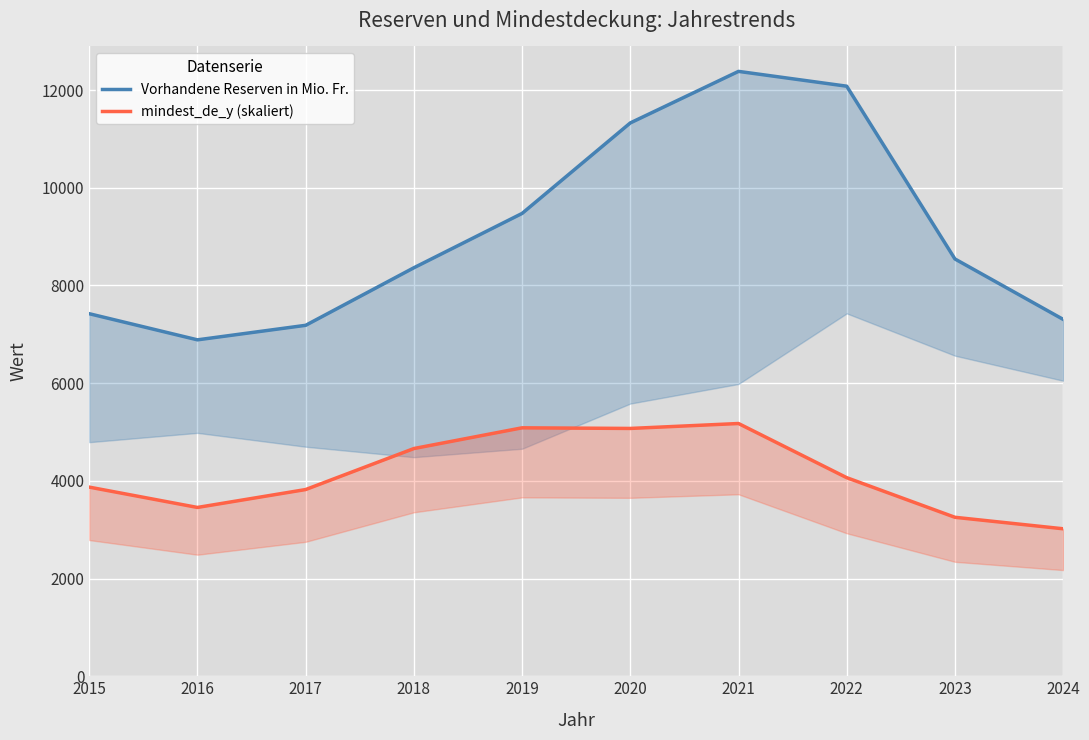

Which series has the largest range (max minus min)?

Vorhandene Reserven in Mio. Fr.